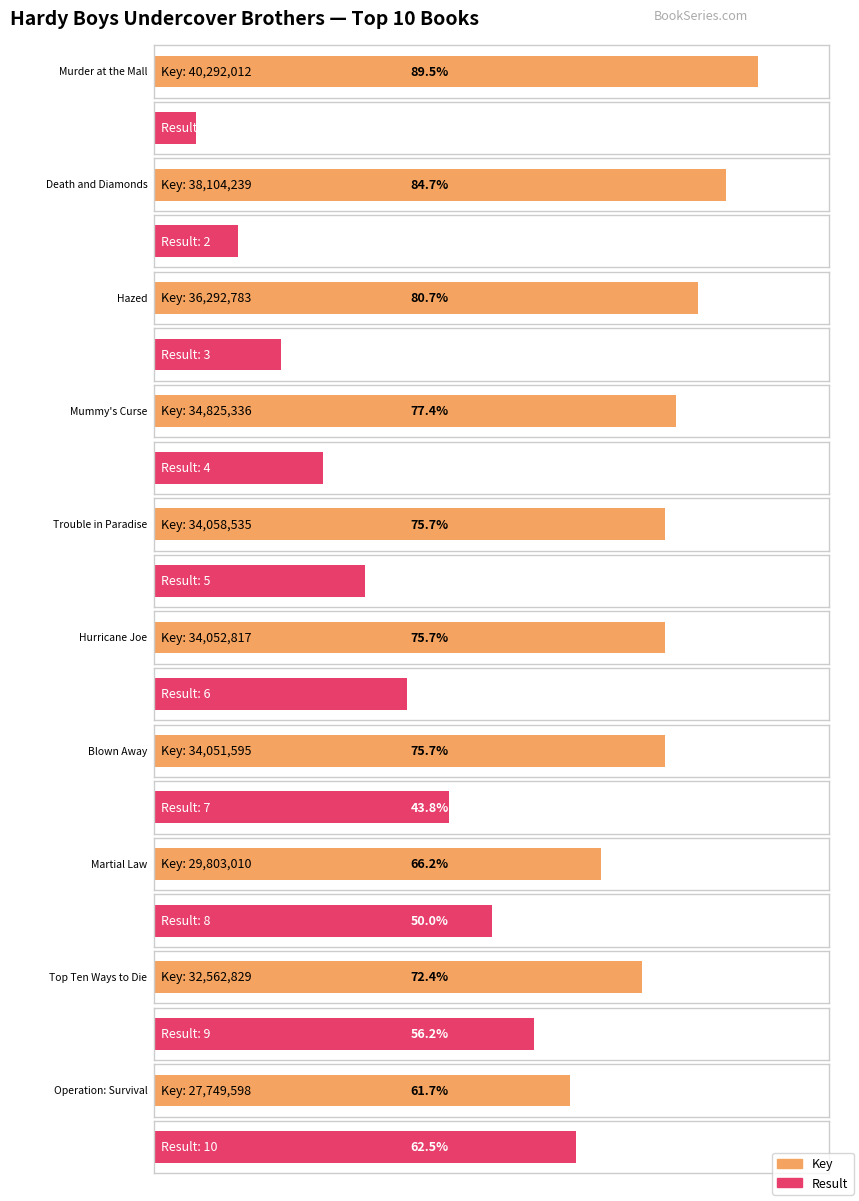

Is it true that Result equals 2 at Death and Diamonds?

True